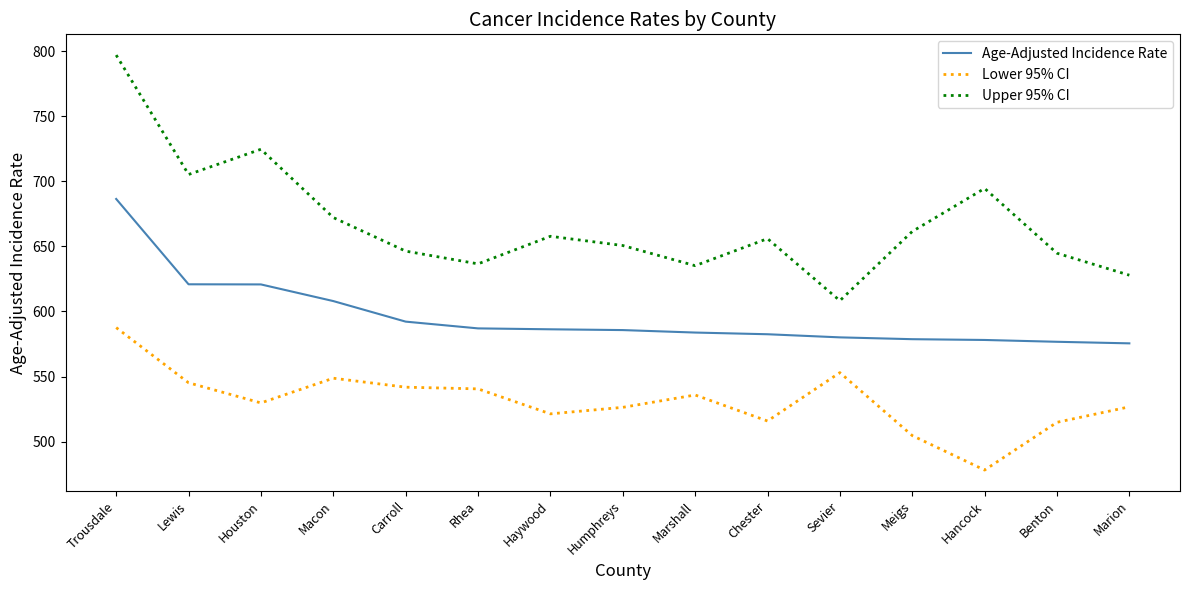

Which series has the largest range (max minus min)?

Upper 95% CI